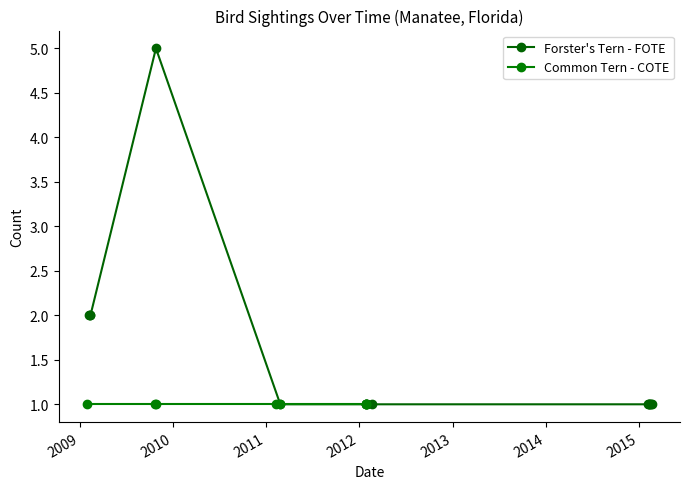

What is the value of the Forster's Tern - FOTE point at the 7th from the left?

1